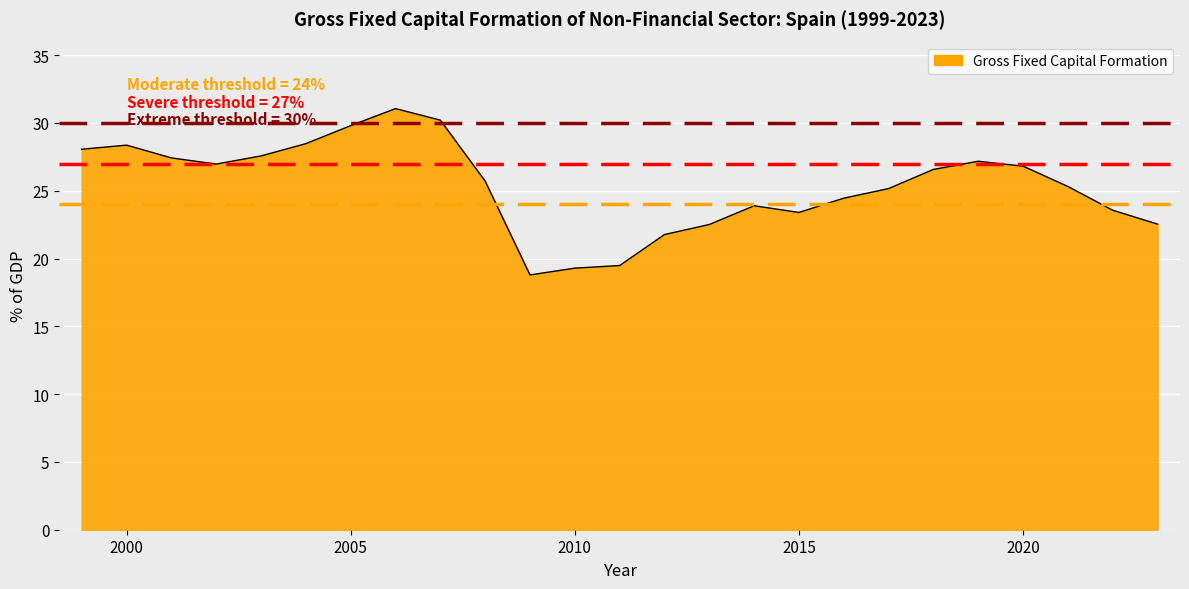

What is the greatest value displayed?

31.1